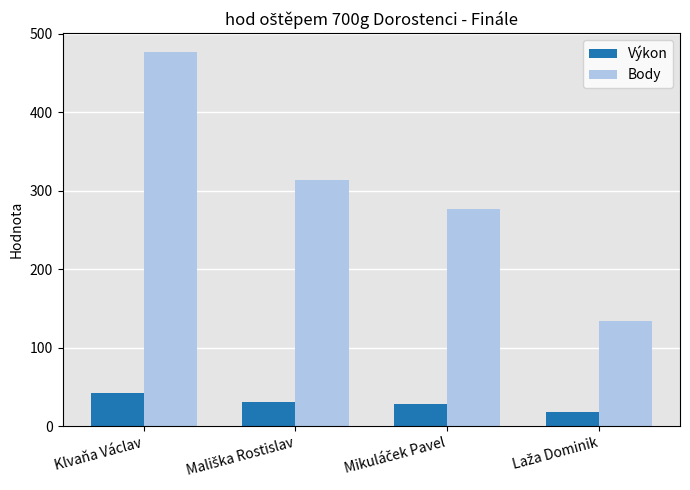

Rank the series by their average value, from highest to lowest.

Body, Výkon